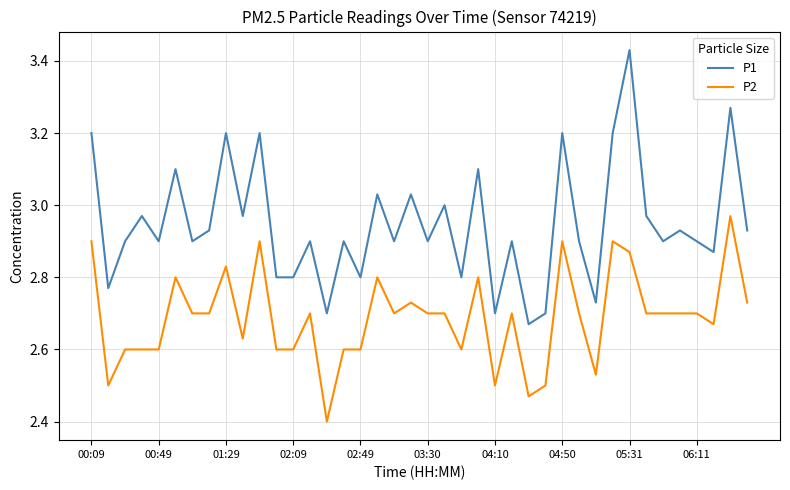

Which series has the largest range (max minus min)?

P1